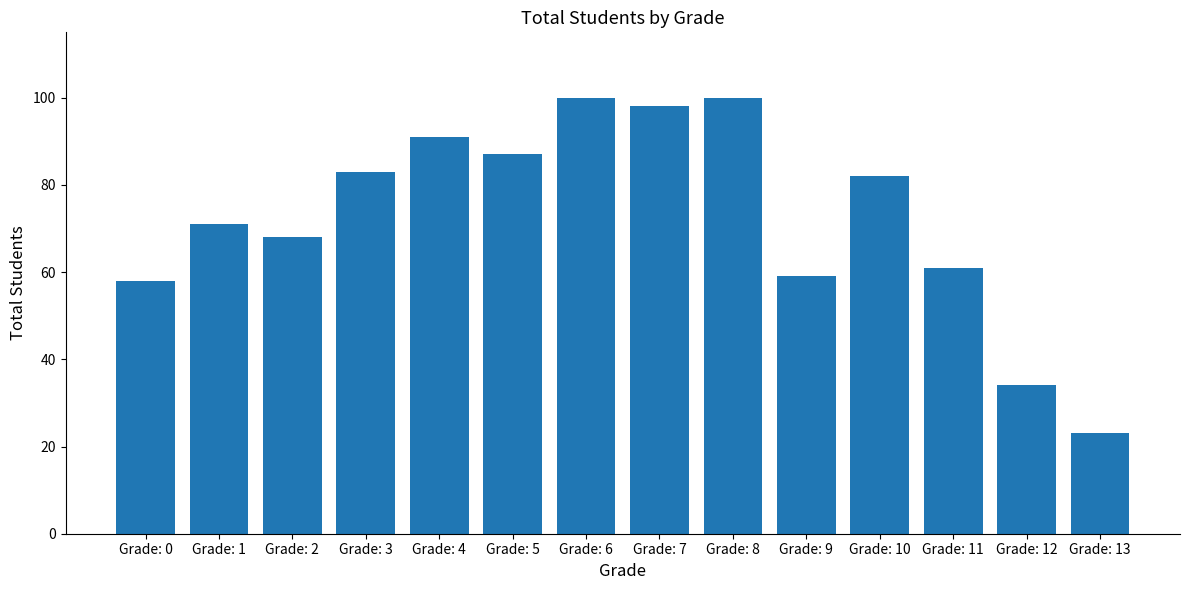

What is the minimum value shown in the chart?

23